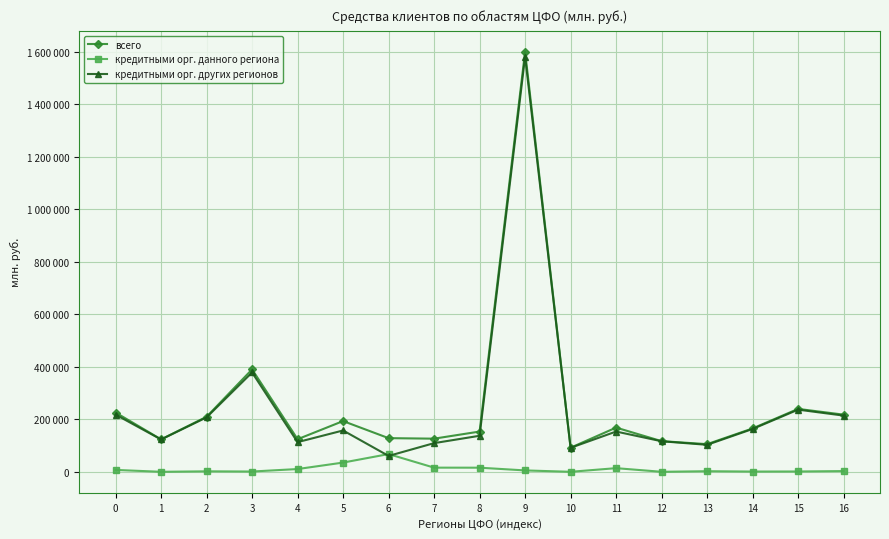

Does the chart have visible grid lines?

Yes